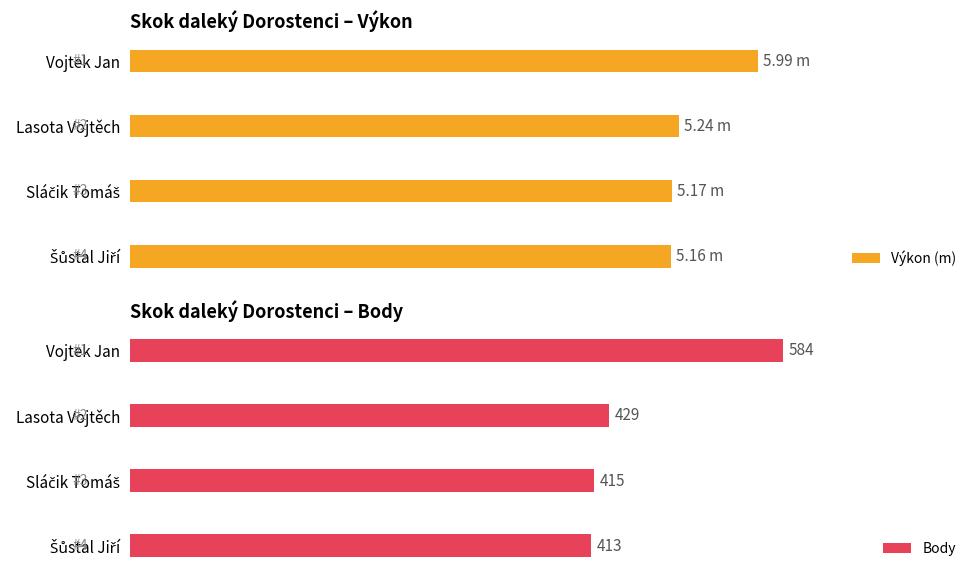

The value of Výkon (m) at Sláčik Tomáš is 5.2. True or false?

True